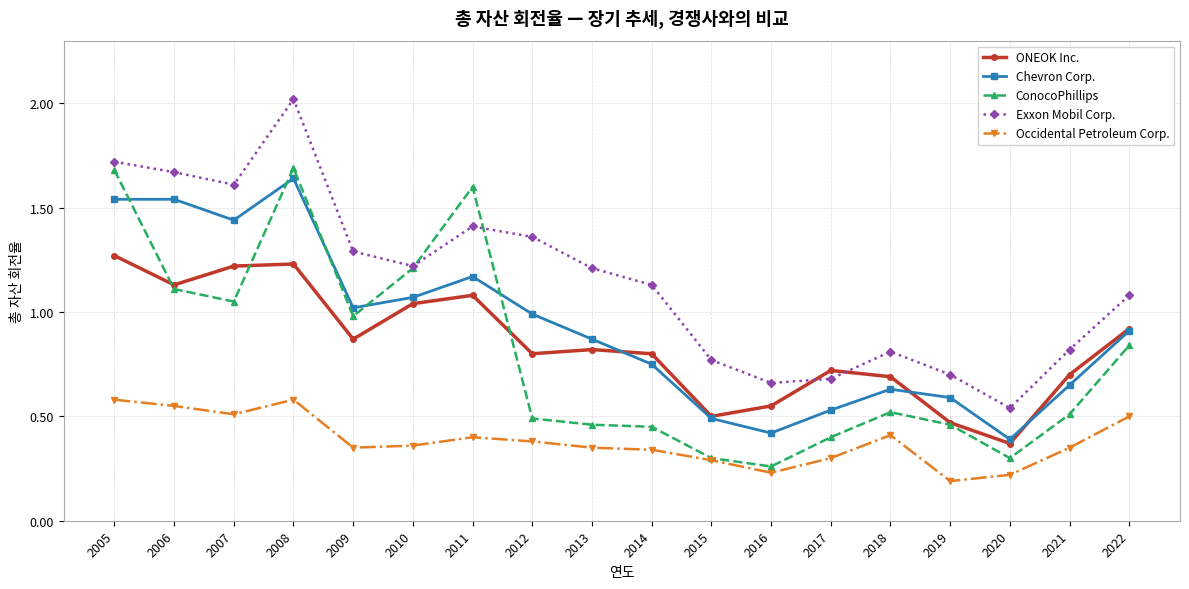

True or false: Chevron Corp. has more than 0 interior local peaks.

True